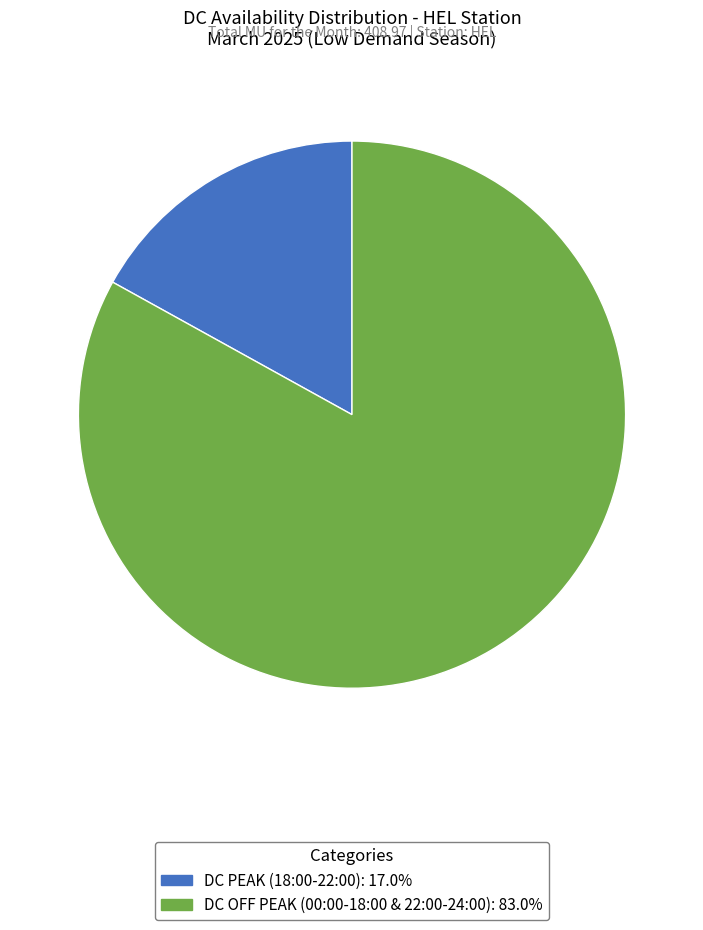

Combined, do DC PEAK (18:00-22:00) and DC OFF PEAK (00:00-18:00 & 22:00-24:00) account for over 50%?

Yes